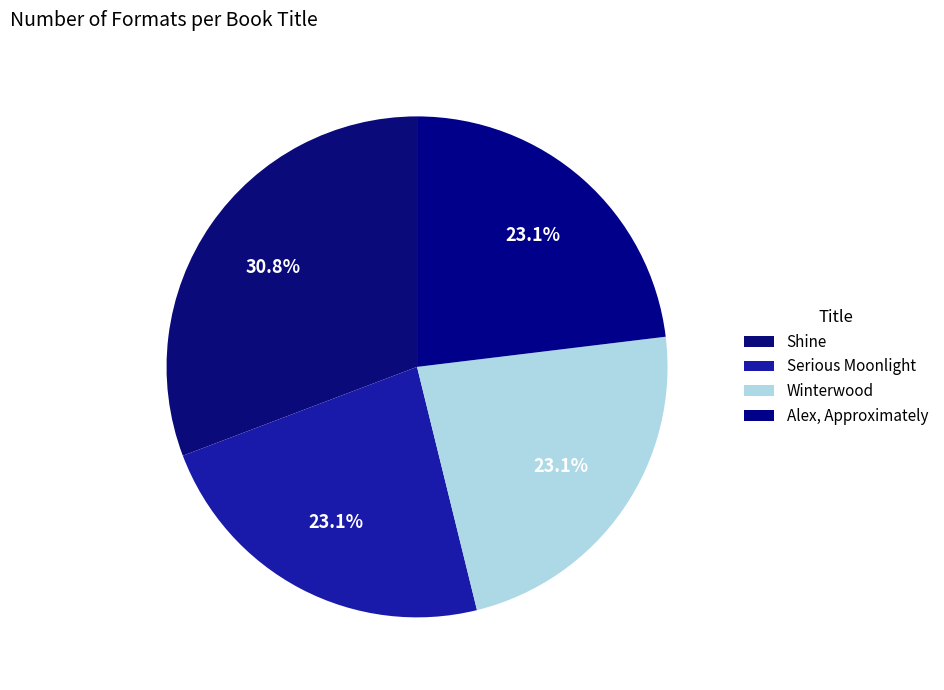

Count the number of slices in the pie.

4